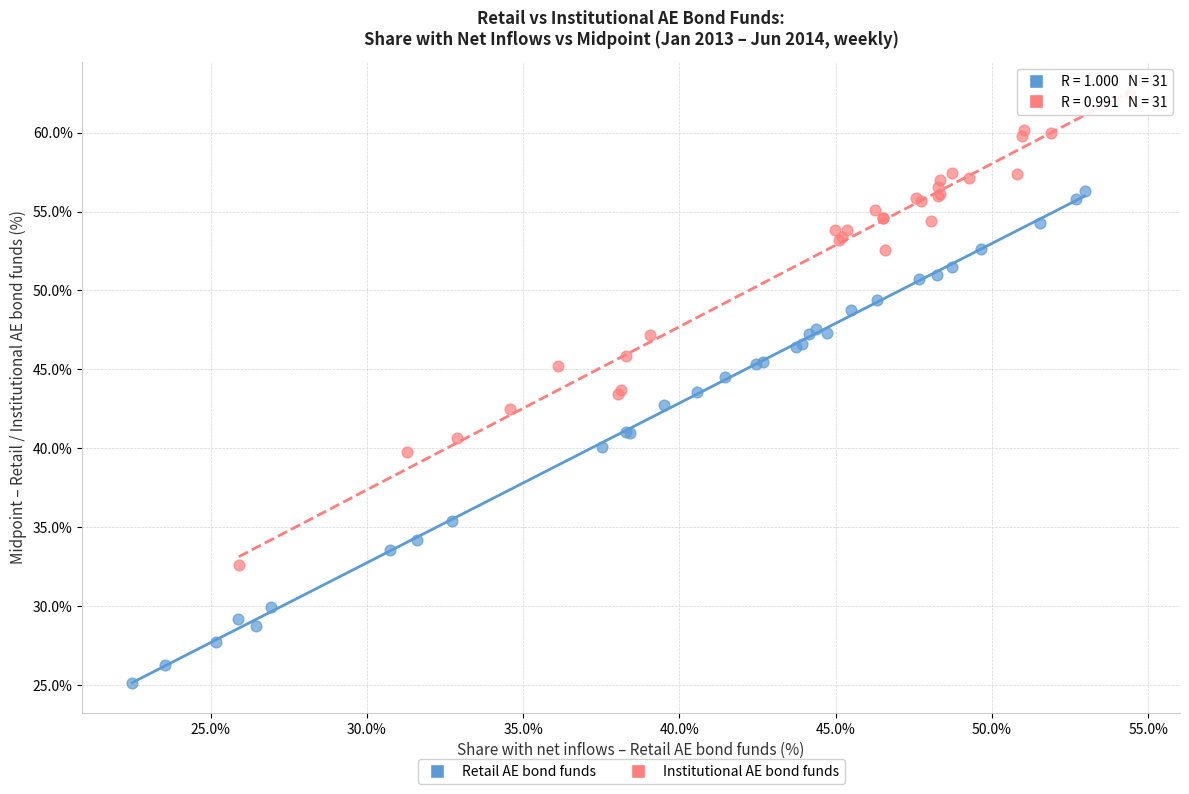

What are all the series names shown in the legend?

Retail AE bond funds, Institutional AE bond funds